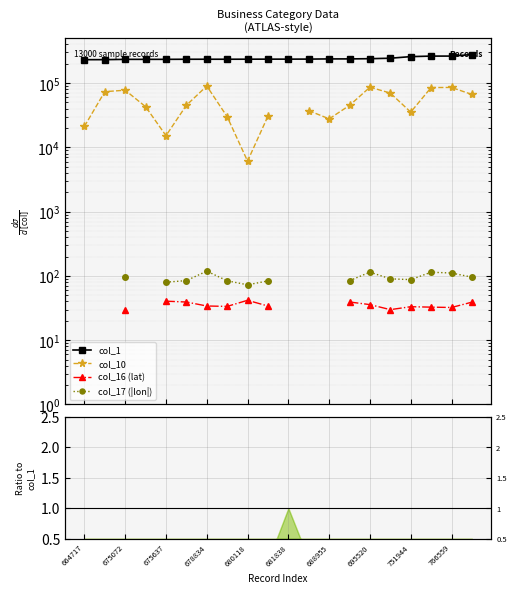

The value of col_16 at 19 is 0.0. True or false?

False